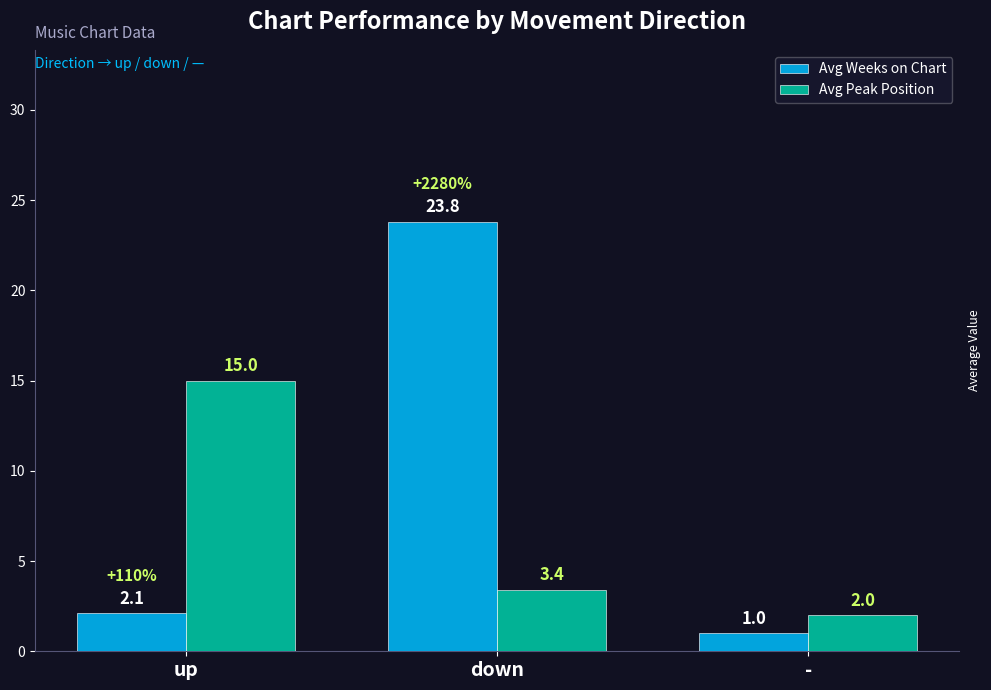

True or false: Avg Peak Position has a value of 22.5 at up.

False